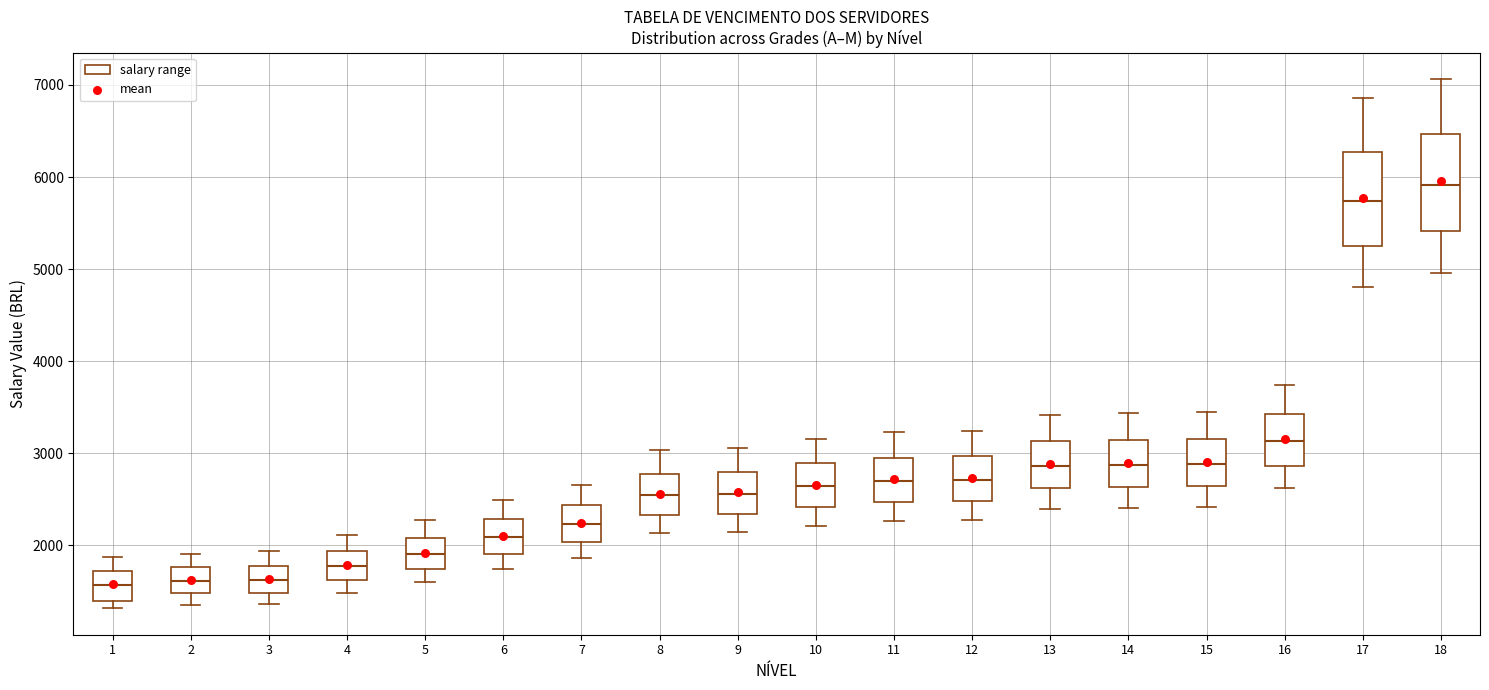

Reading left to right, transcribe this box plot: for each box, give where its median line is, the range the box spans, and where its two whiskers end, as read against the y-axis. The values are not printed on the chart, so give them approximately, as read against the axis.

1: median 1600, box 1400 to 1700, whiskers 1300 to 1900
2: median 1600, box 1500 to 1800, whiskers 1400 to 1900
3: median 1600, box 1500 to 1800, whiskers 1400 to 1900
4: median 1800, box 1600 to 1900, whiskers 1500 to 2100
5: median 1900, box 1700 to 2100, whiskers 1600 to 2300
6: median 2100, box 1900 to 2300, whiskers 1700 to 2500
7: median 2200, box 2000 to 2400, whiskers 1900 to 2700
8: median 2500, box 2300 to 2800, whiskers 2100 to 3000
9: median 2600, box 2300 to 2800, whiskers 2100 to 3100
10: median 2600, box 2400 to 2900, whiskers 2200 to 3200
11: median 2700, box 2500 to 3000, whiskers 2300 to 3200
12: median 2700, box 2500 to 3000, whiskers 2300 to 3200
13: median 2900, box 2600 to 3100, whiskers 2400 to 3400
14: median 2900, box 2600 to 3100, whiskers 2400 to 3400
15: median 2900, box 2600 to 3200, whiskers 2400 to 3400
16: median 3100, box 2900 to 3400, whiskers 2600 to 3700
17: median 5700, box 5300 to 6300, whiskers 4800 to 6900
18: median 5900, box 5400 to 6500, whiskers 5000 to 7100